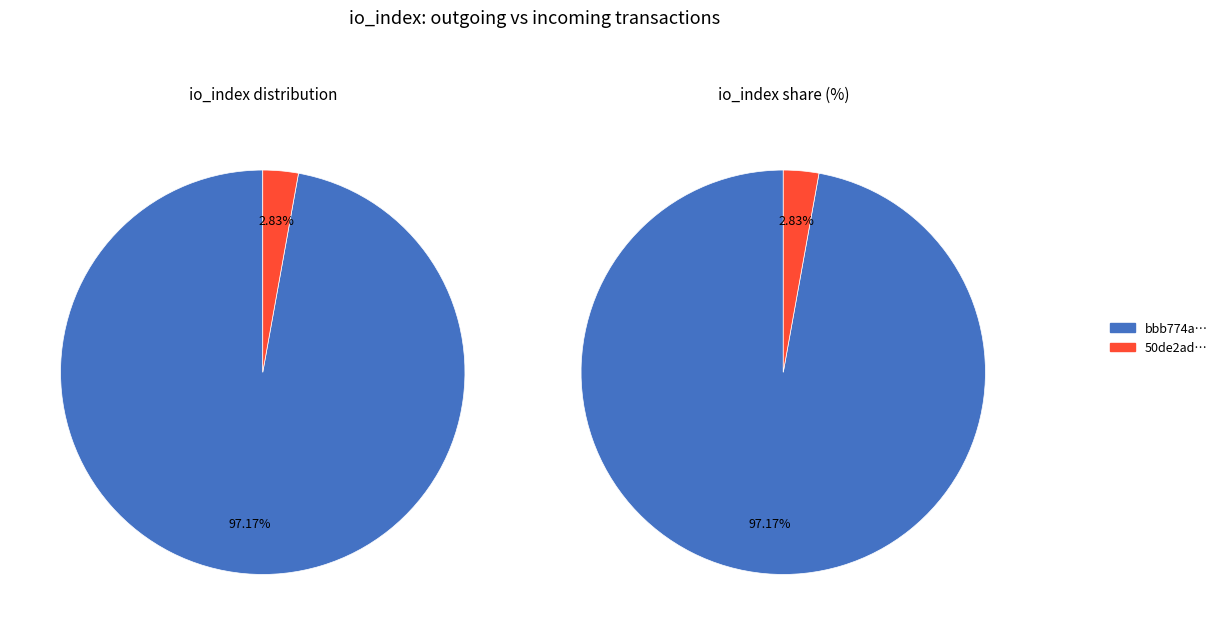

To the nearest percent, what is the combined percentage of io_index and direction?

100%